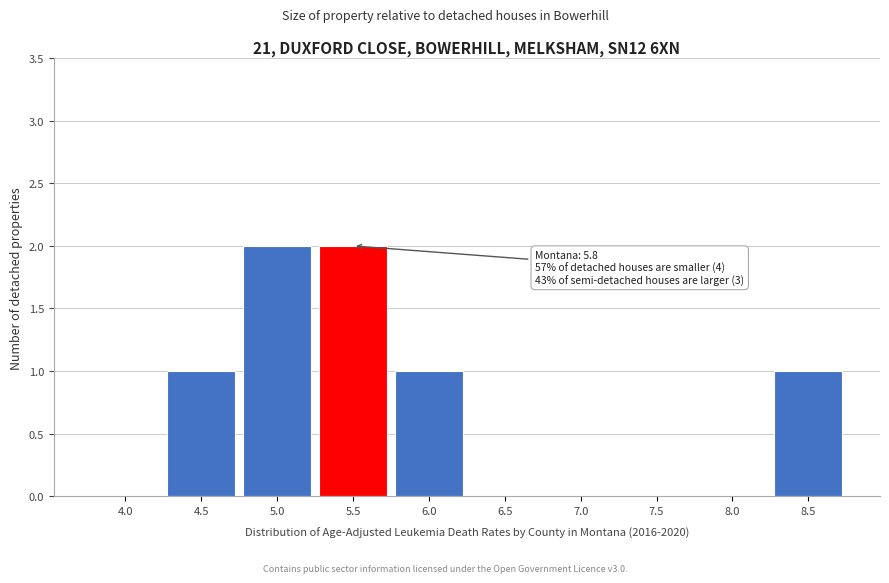

Reading right to left, transcribe all the data shown in this chart.

8.5=1	8.0=0	7.5=0	7.0=0	6.5=0	6.0=1	5.5=2	5.0=2	4.5=1	4.0=0